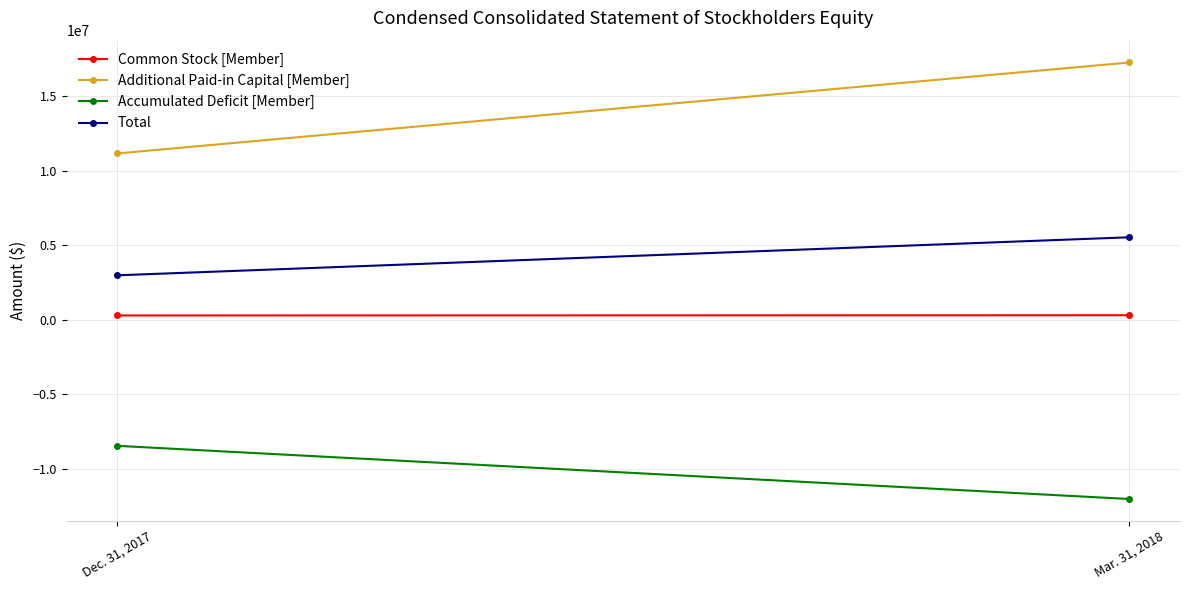

How many data points in Additional Paid-in Capital [Member] are less than 17280641?

1